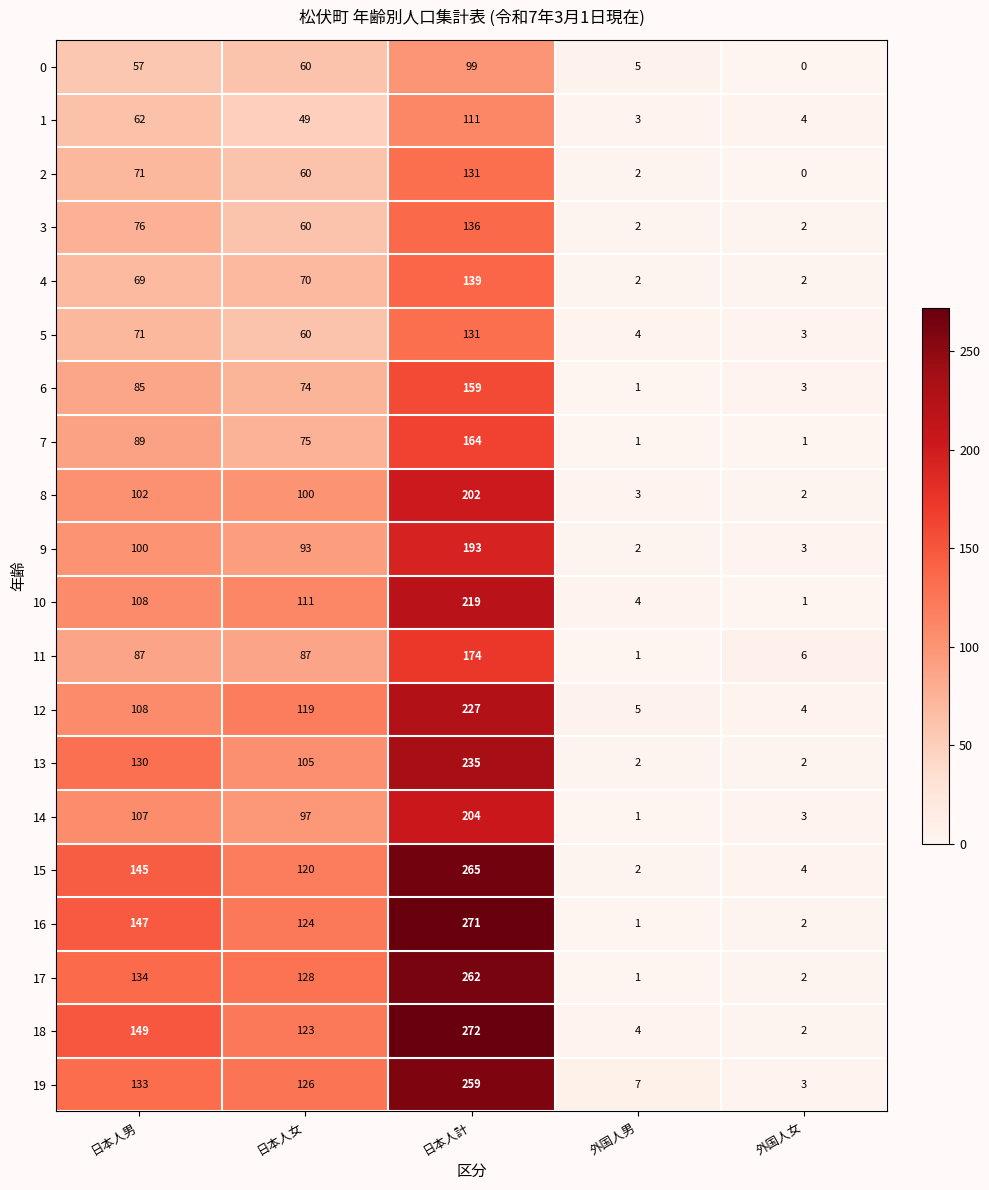

Is it true that 8 equals 202 at 日本人計?

True